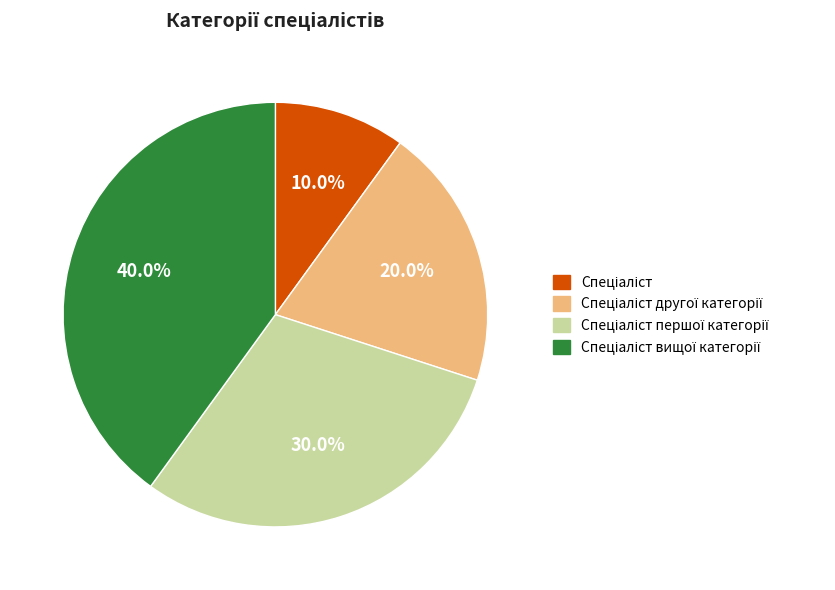

Does any single category account for the majority?

No